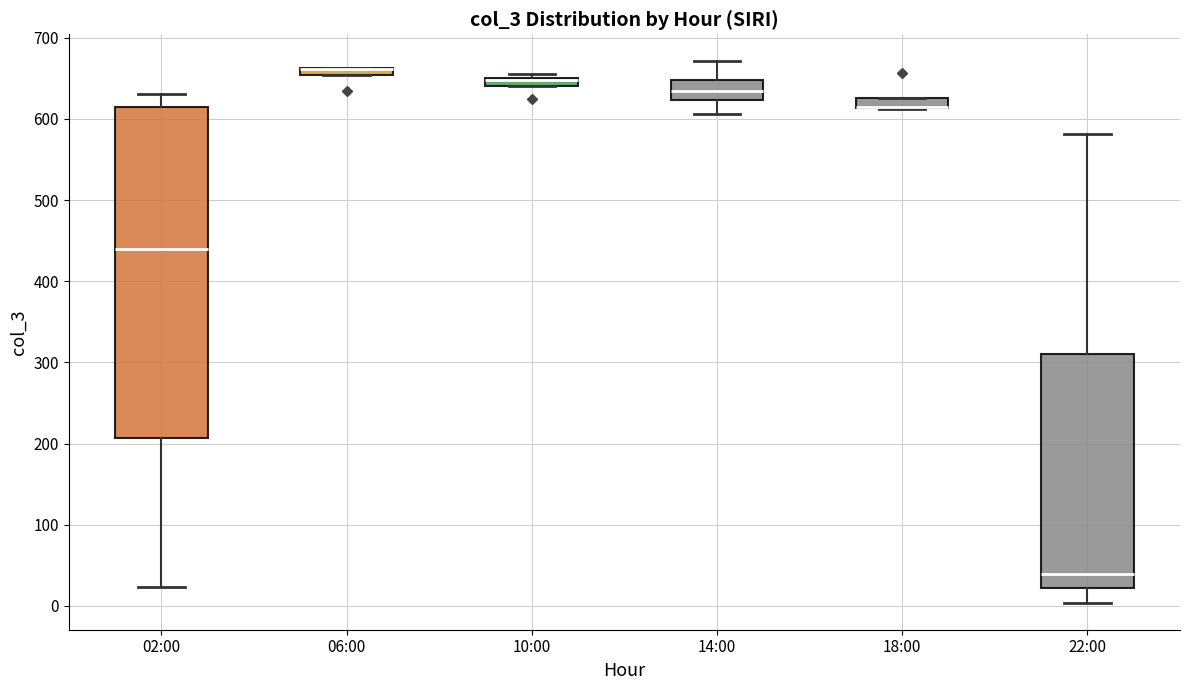

Where is the upper edge of the box for 18:00 on the y-axis? The values are not printed on the chart, so give them approximately, as read against the axis.

630